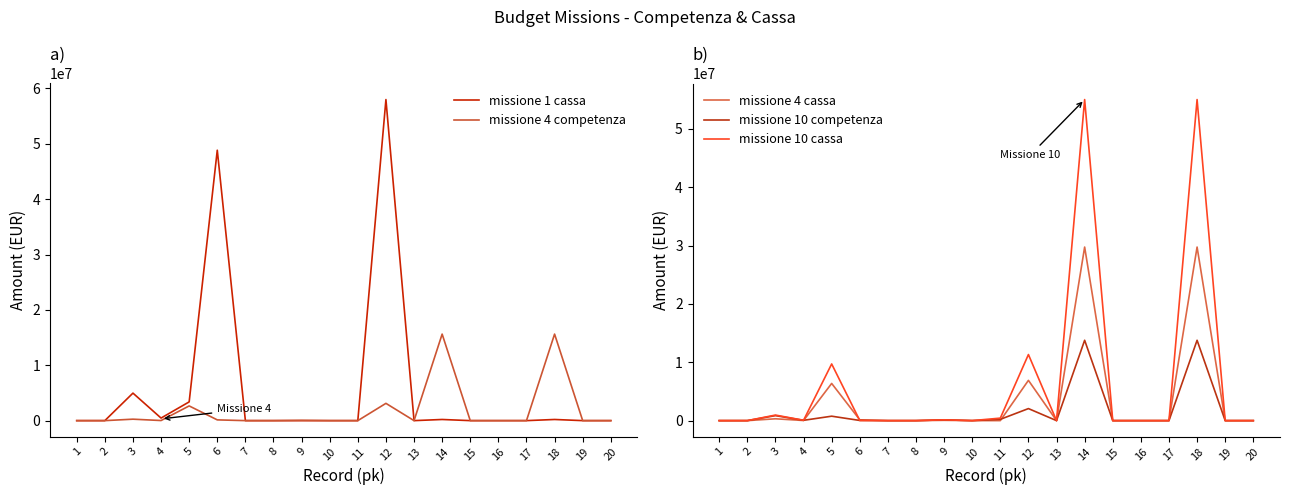

How many values in the missione 10 cassa series exceed 0?

9